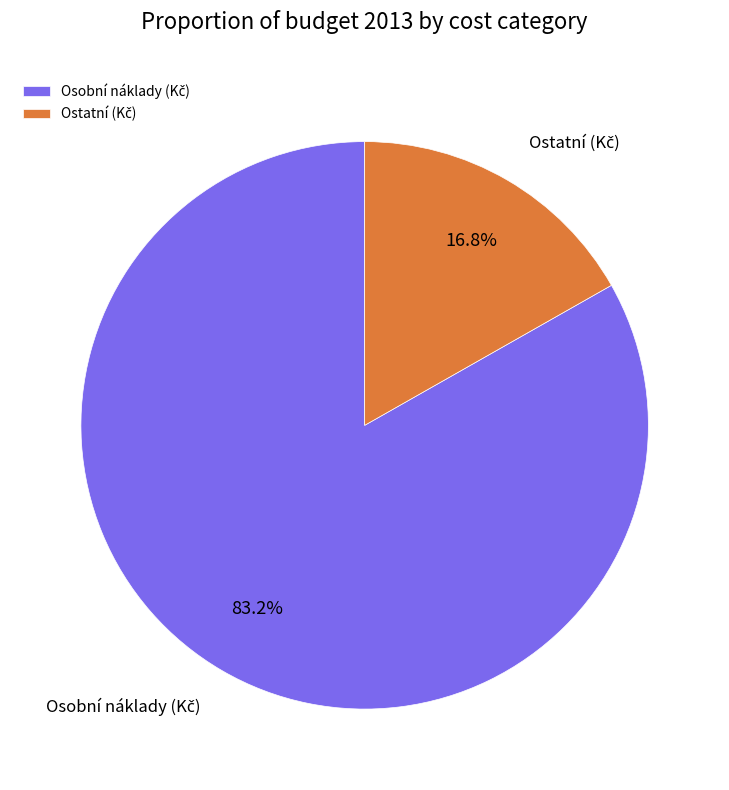

To the nearest percent, what is the difference between the Ostatní (Kč) and Osobní náklady (Kč) slice percentages?

66%